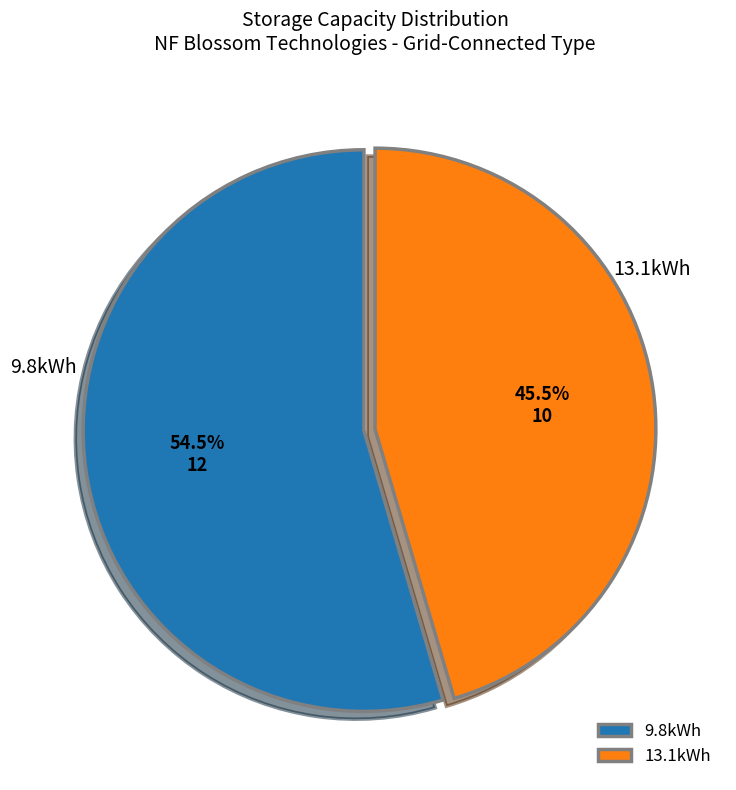

Rank the categories by value from lowest to highest.

13.1kWh, 9.8kWh